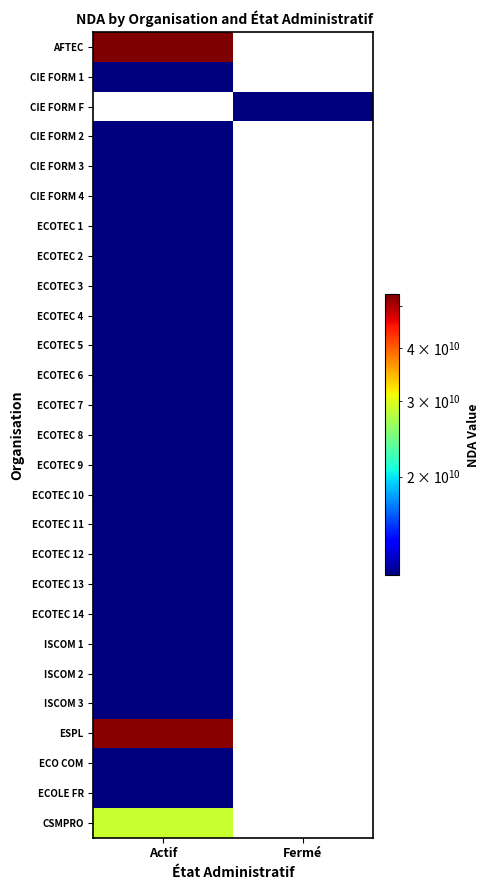

At Fermé, list the series in order from largest to smallest.

AFTEC, CIE FORM 1, CIE FORM F, CIE FORM 2, CIE FORM 3, CIE FORM 4, ECOTEC 1, ECOTEC 2, ECOTEC 3, ECOTEC 4, ECOTEC 5, ECOTEC 6, ECOTEC 7, ECOTEC 8, ECOTEC 9, ECOTEC 10, ECOTEC 11, ECOTEC 12, ECOTEC 13, ECOTEC 14, ISCOM 1, ISCOM 2, ISCOM 3, ESPL, ECO COM, ECOLE FR, CSMPRO